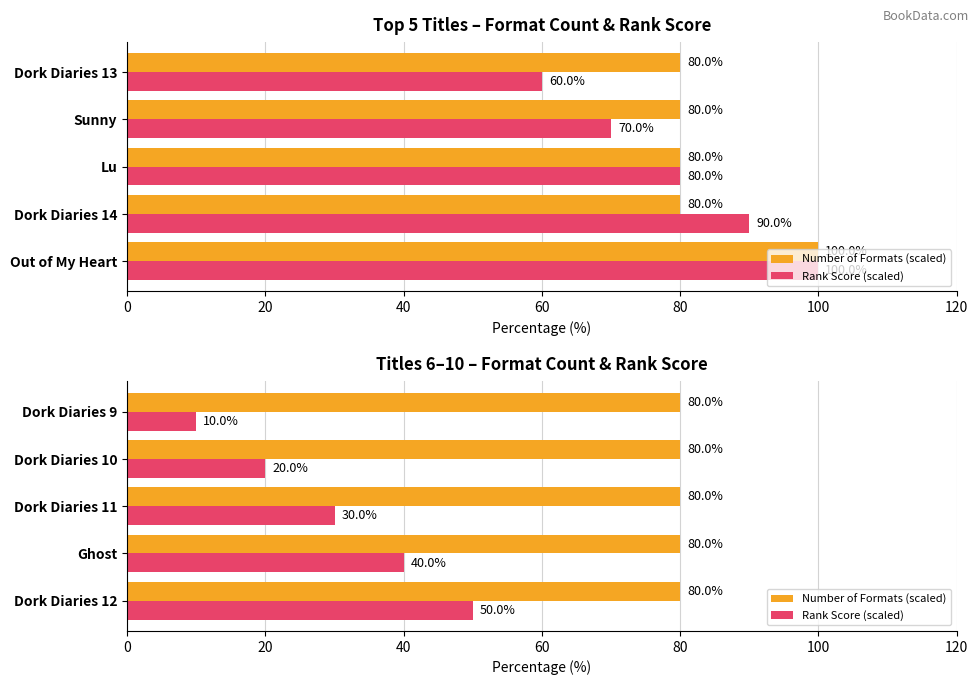

The Rank Score (scaled) series shows 44.7 at Dork Diaries 11. True or false?

False